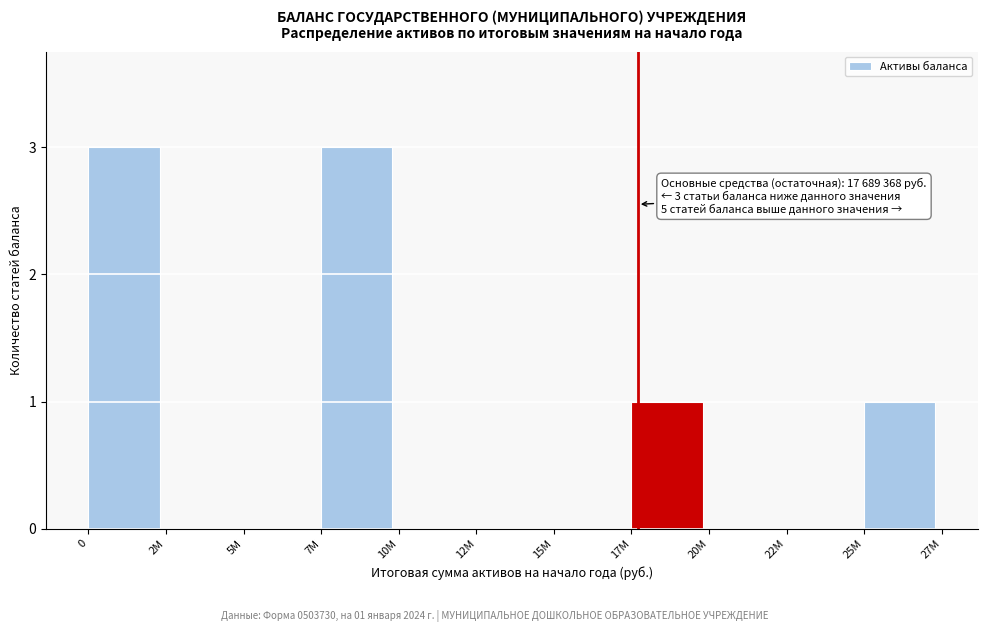

Reading left to right, list all the values displayed in this chart.

0=3	2M=0	5M=0	7M=3	10M=0	12M=0	15M=0	17M=1	20M=0	22M=0	25M=1